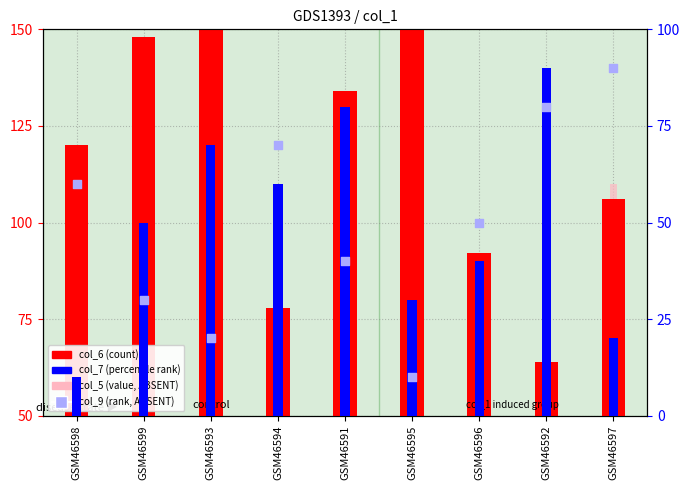

Which series reaches the maximum Y coordinate?

col_6 (count)